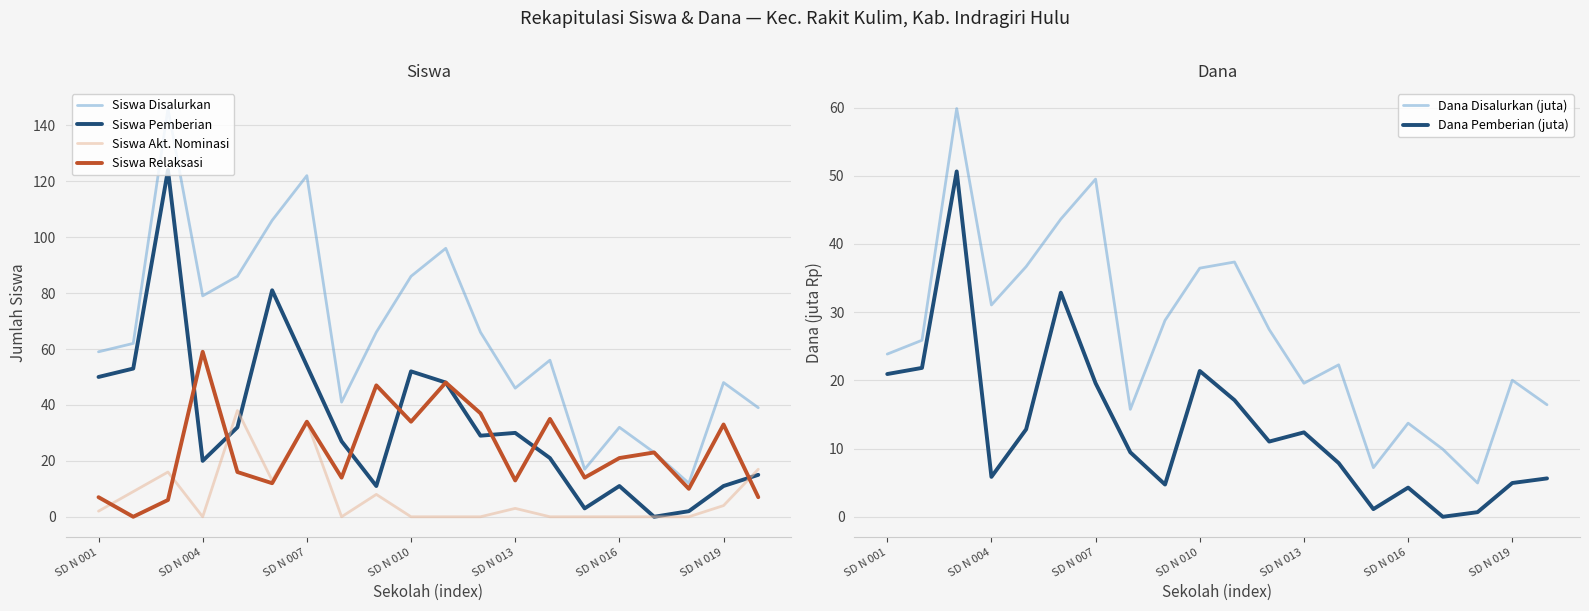

Where is the first local minimum for Siswa Pemberian?

SD N 004